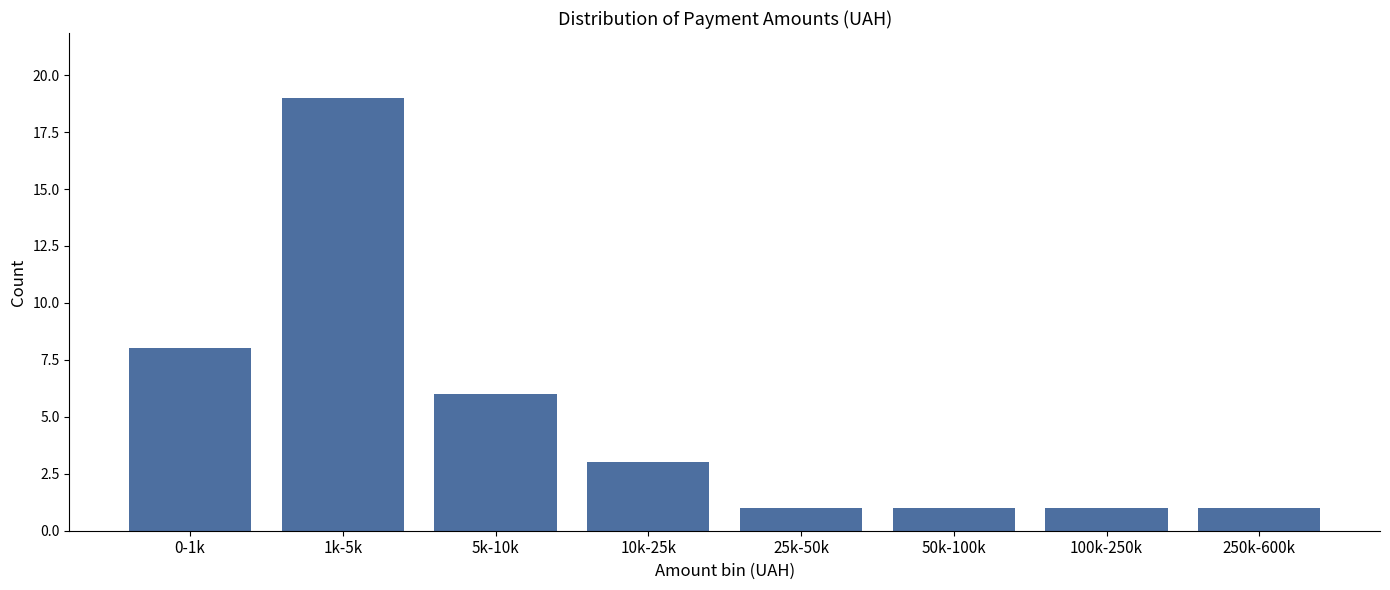

Reading left to right, what are all the values shown in this chart?

0-1k=8	1k-5k=19	5k-10k=6	10k-25k=3	25k-50k=1	50k-100k=1	100k-250k=1	250k-600k=1